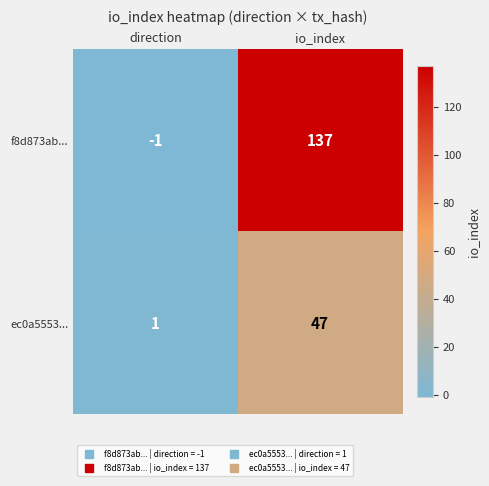

Which series changed the most between direction and io_index?

f8d873ab...